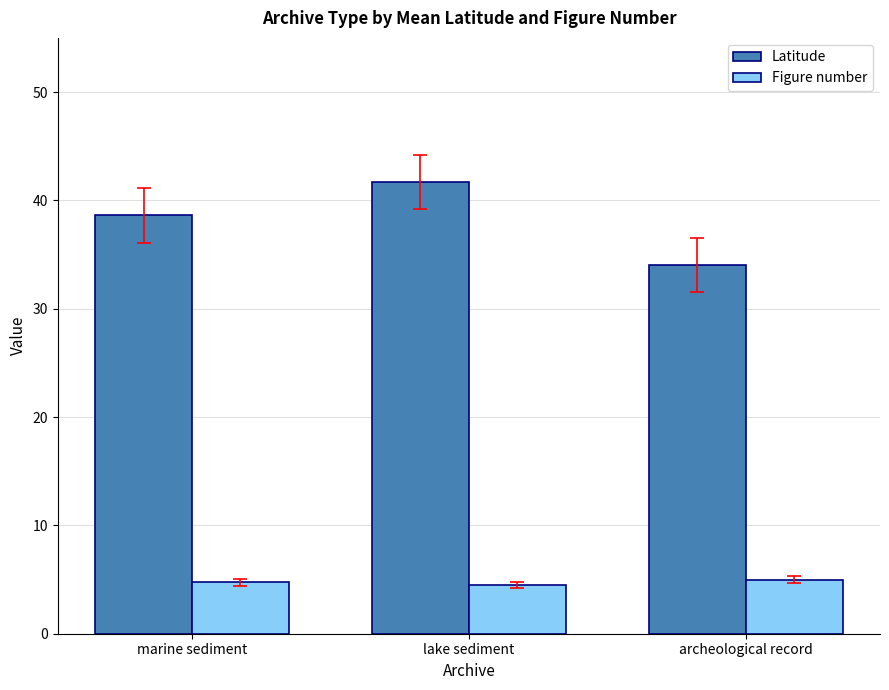

The Latitude series shows 58.1 at archeological record. True or false?

False